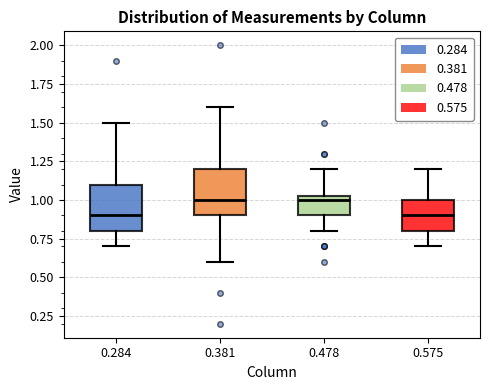

Reading left to right, transcribe this box plot: for each box, give where its median line is, the range the box spans, and where its two whiskers end, as read against the y-axis. The values are not printed on the chart, so give them approximately, as read against the axis.

0.284: median 0.90, box 0.80 to 1.10, whiskers 0.70 to 1.50
0.381: median 1.00, box 0.90 to 1.20, whiskers 0.60 to 1.60
0.478: median 1.00, box 0.90 to 1.05, whiskers 0.80 to 1.20
0.575: median 0.90, box 0.80 to 1.00, whiskers 0.70 to 1.20